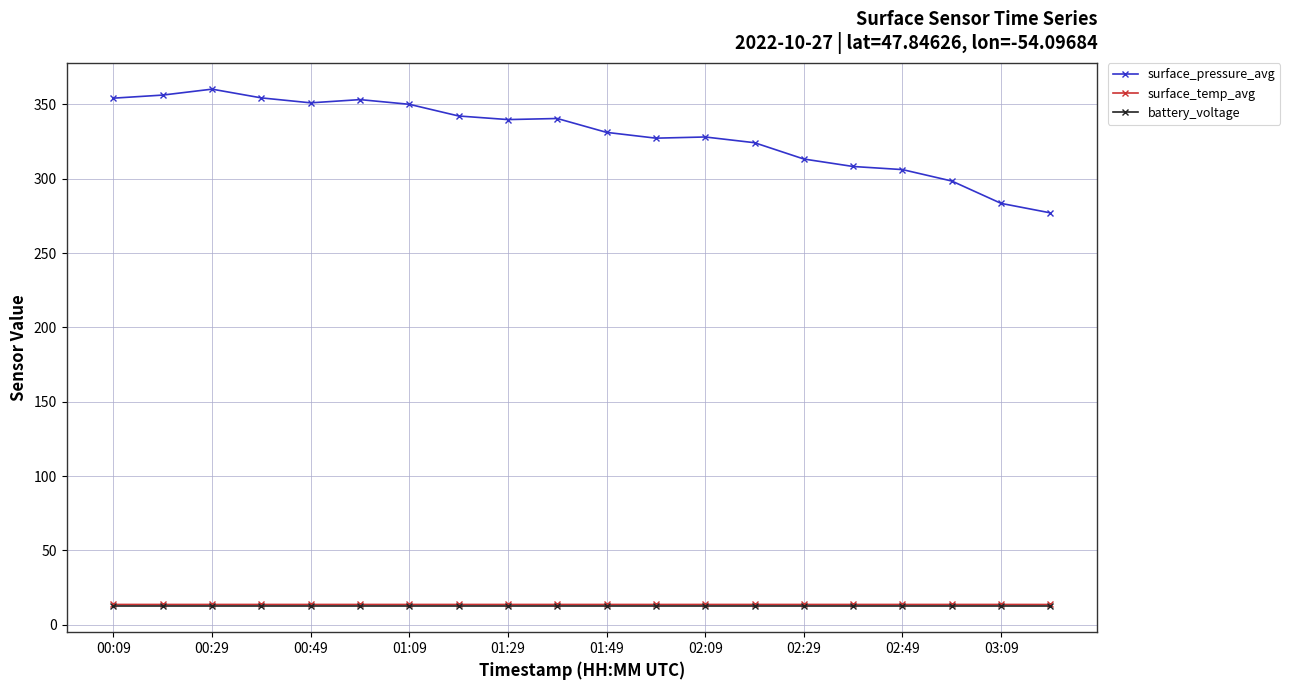

Which series has the largest total across all categories?

surface_pressure_avg